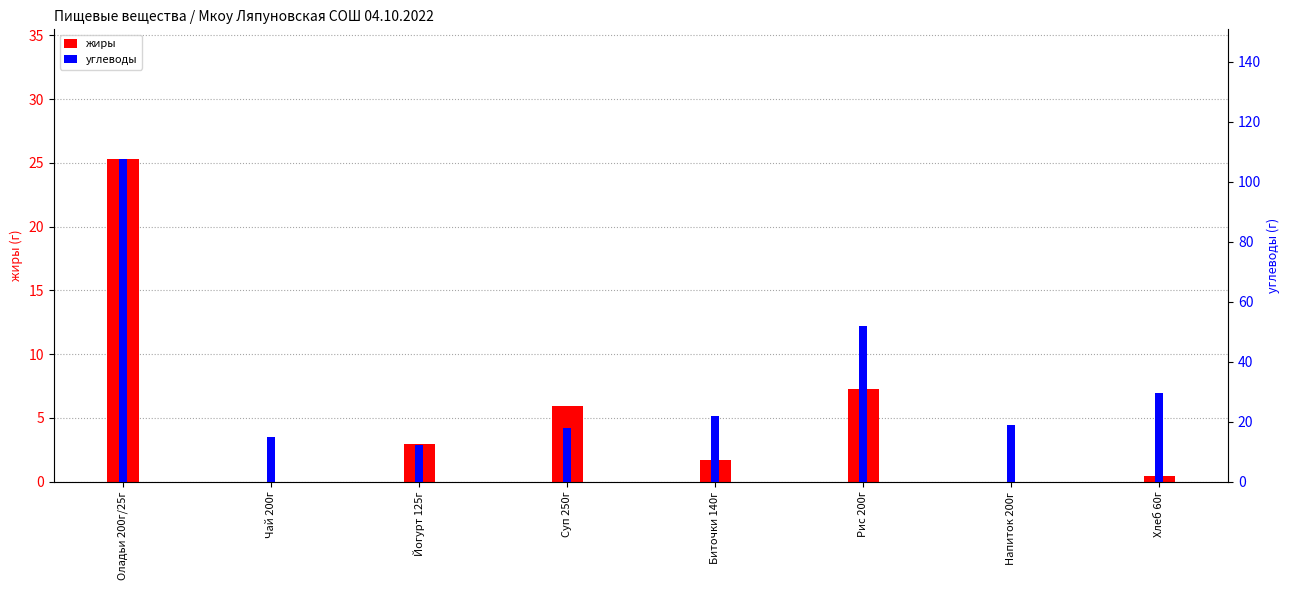

What is the difference between the углеводы values at Биточки 140г and Чай 200г?

7.0